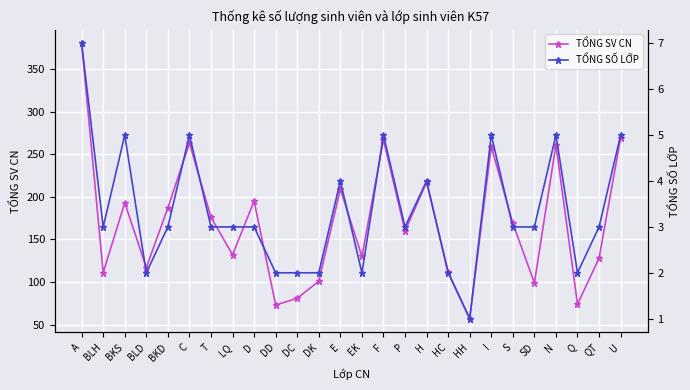

What is the difference between the maximum and second lowest values in the TỔNG SV CN series?

307